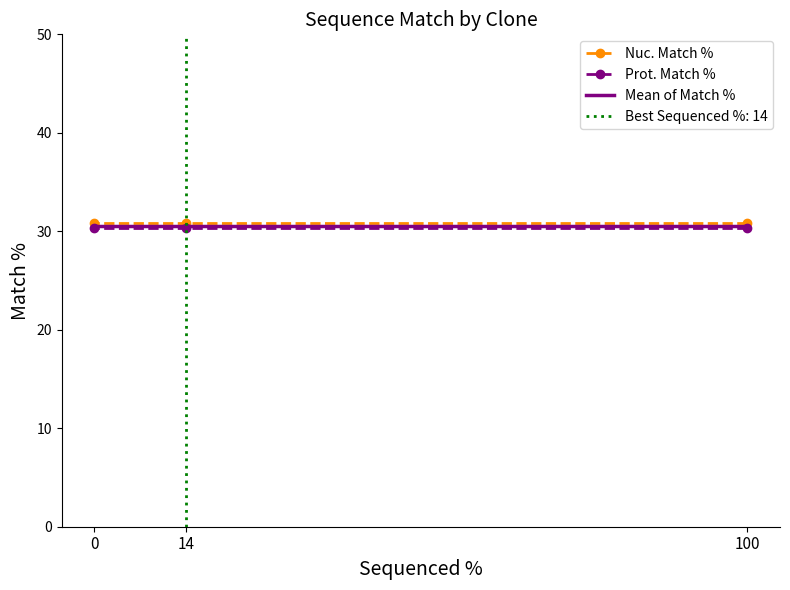

Which series has the widest spread of values?

Nuc. Match %